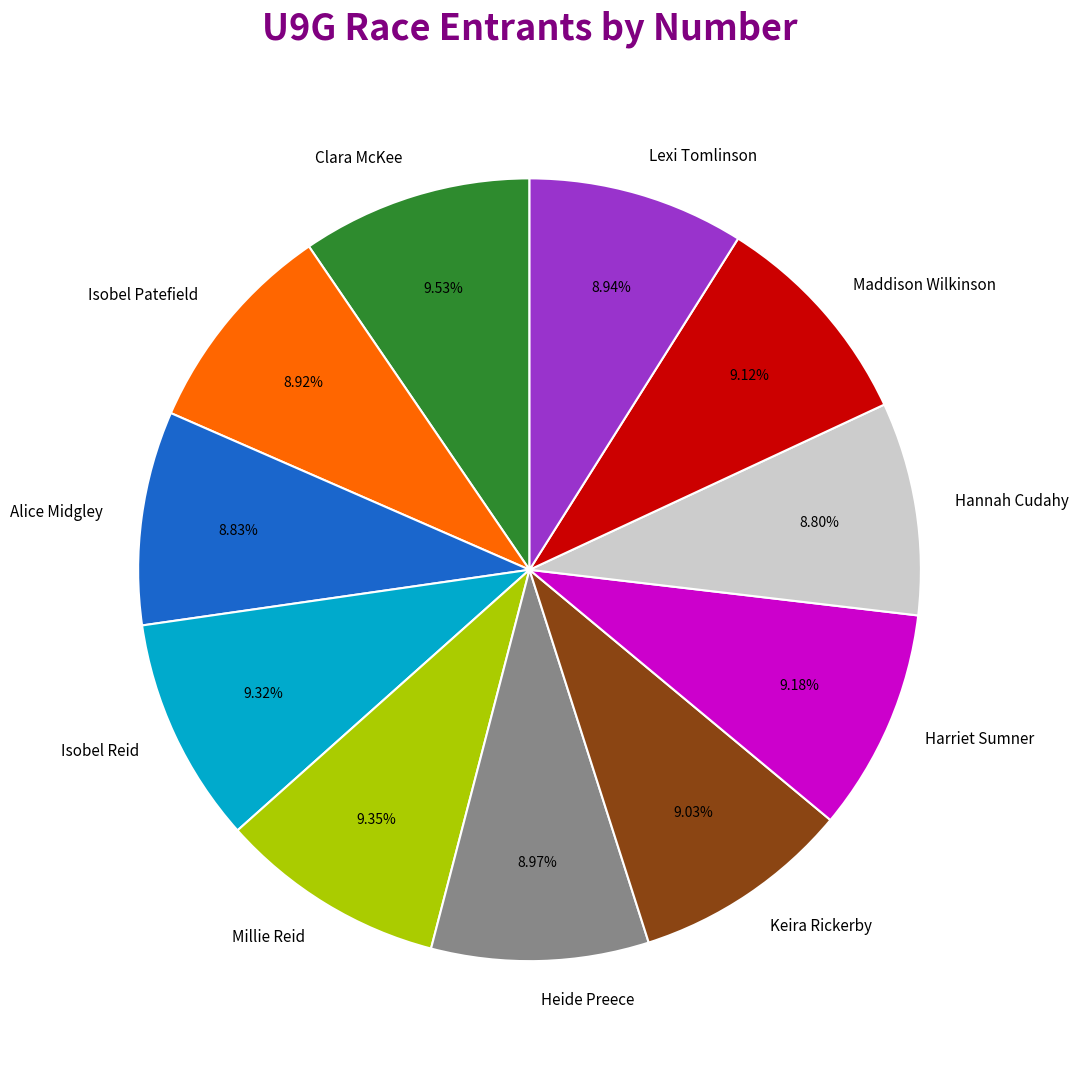

Is the sum of Heide Preece and Clara McKee greater than half?

No